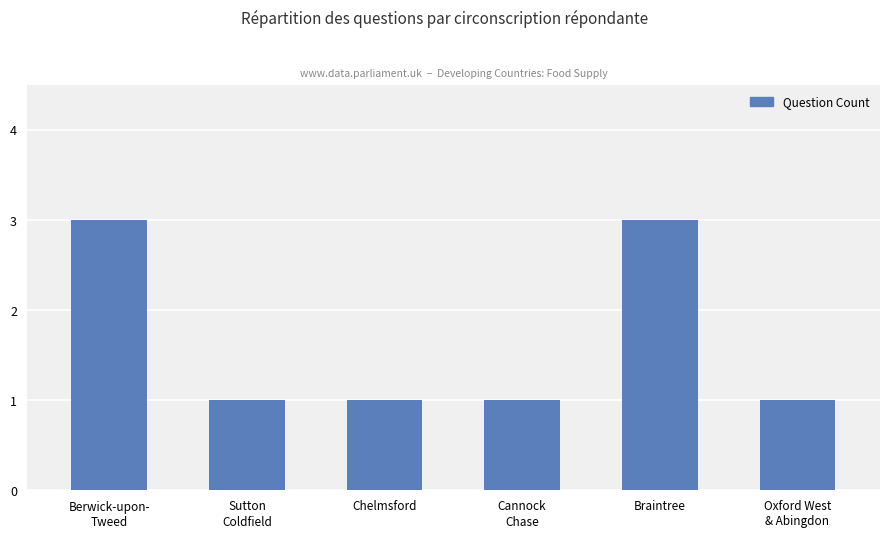

How many bars are there in total?

6